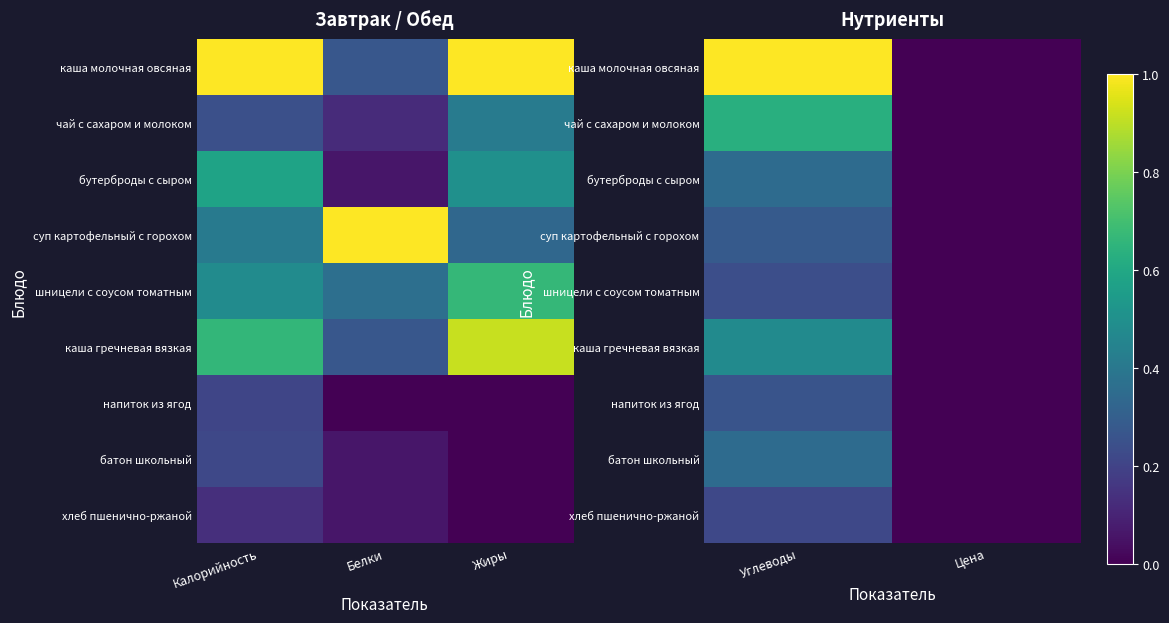

What is the sum of all чай с сахаром и молоком values?

0.6